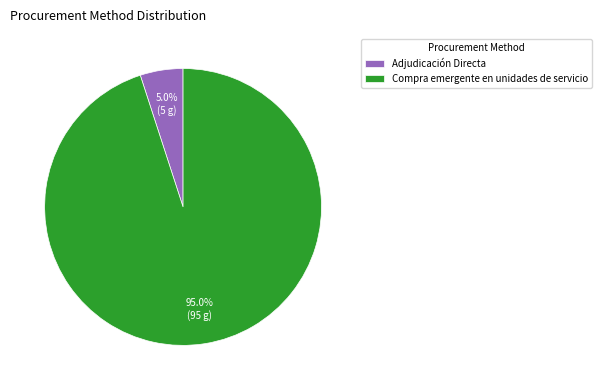

How many slices are in this pie chart?

2